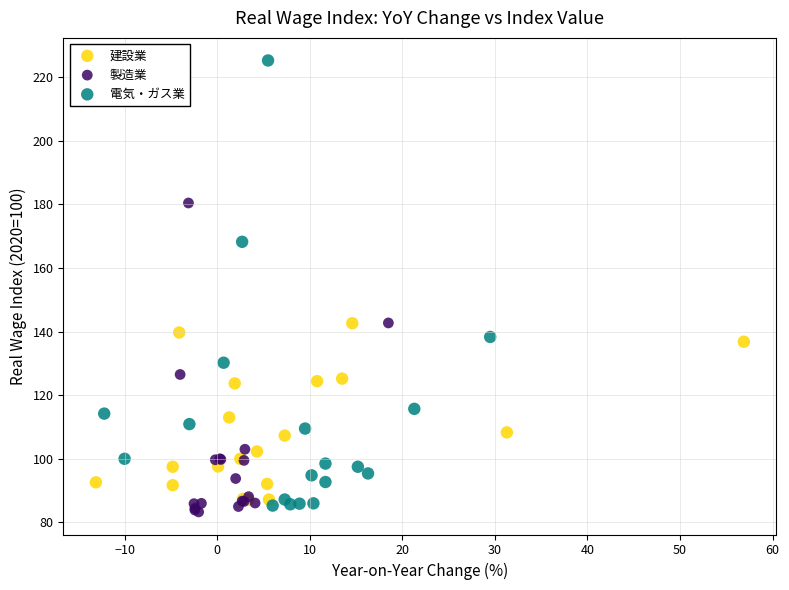

Which series has the largest Y range (max minus min)?

電気・ガス業